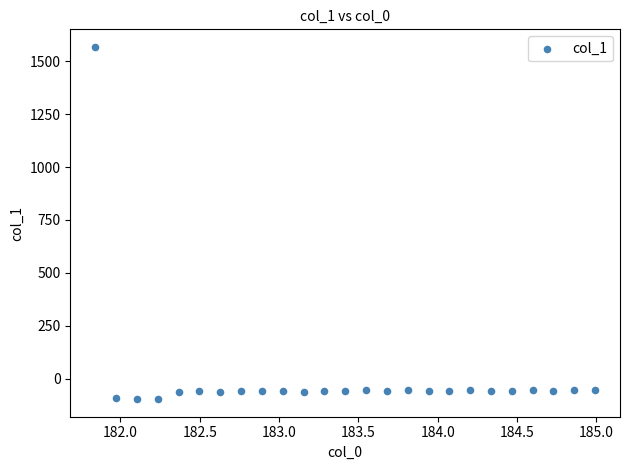

What is the range of X values (max minus min)?

3.1